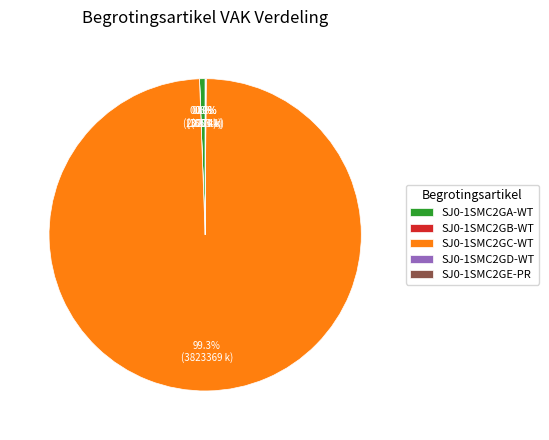

To the nearest percent, what is the difference between the largest and smallest slice percentages?

99%